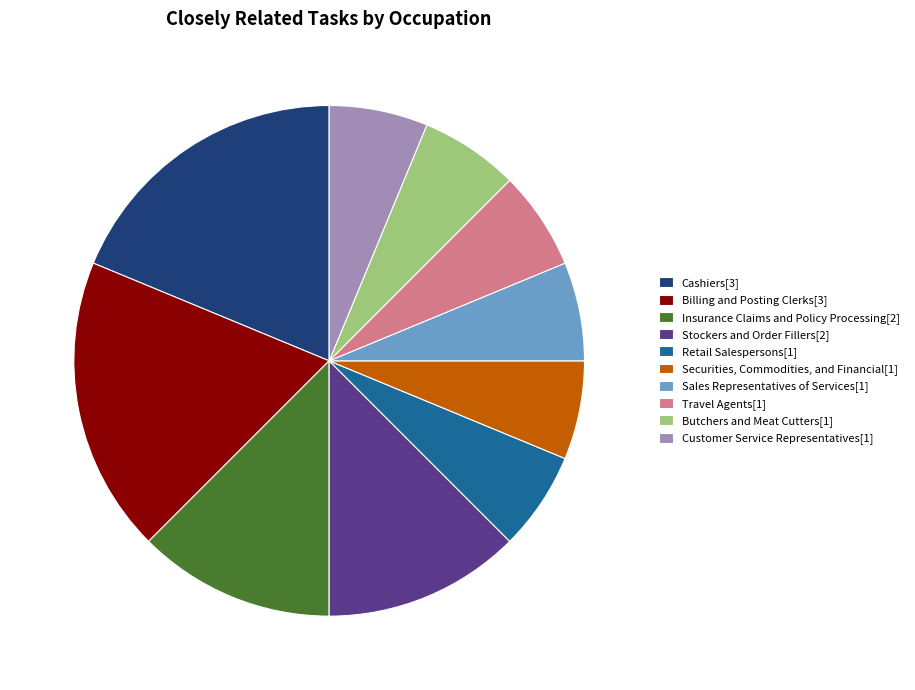

Is the sum of Insurance Claims and Policy Processing[2] and Securities, Commodities, and Financial[1] greater than half?

No